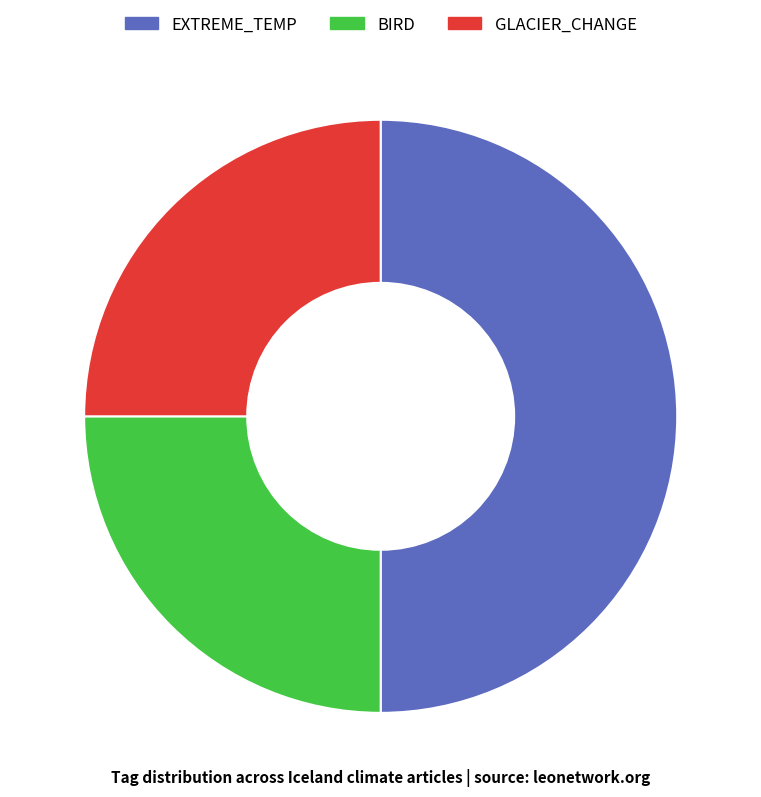

How many segments does this pie chart have?

3